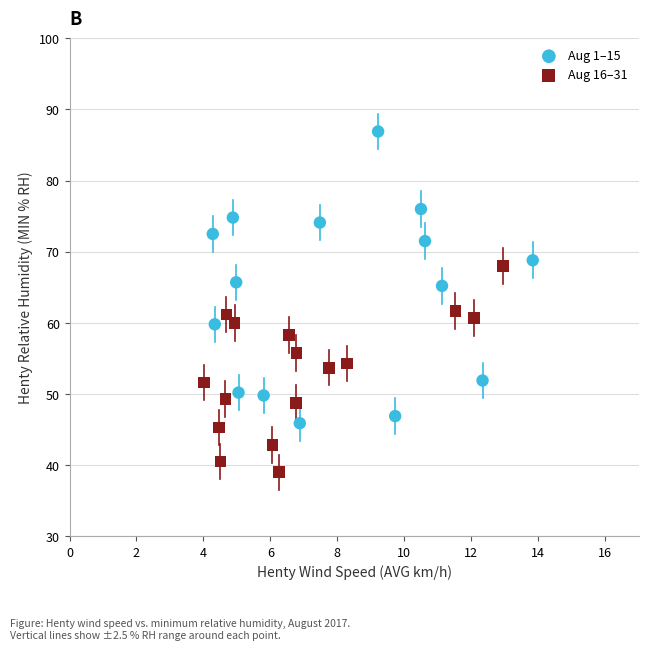

Which series contains the lowest Y value?

Aug 16–31